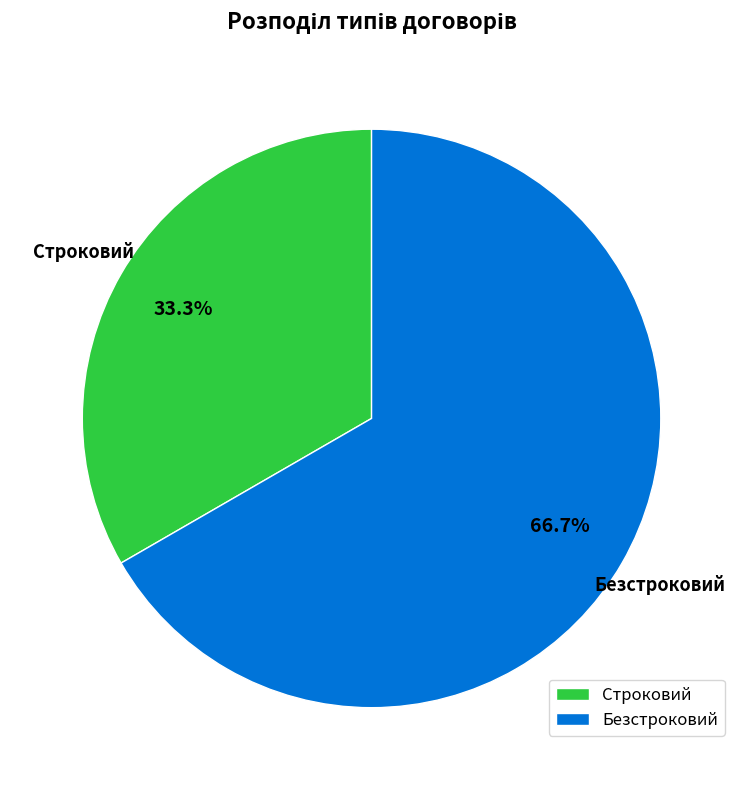

How many segments does this pie chart have?

2